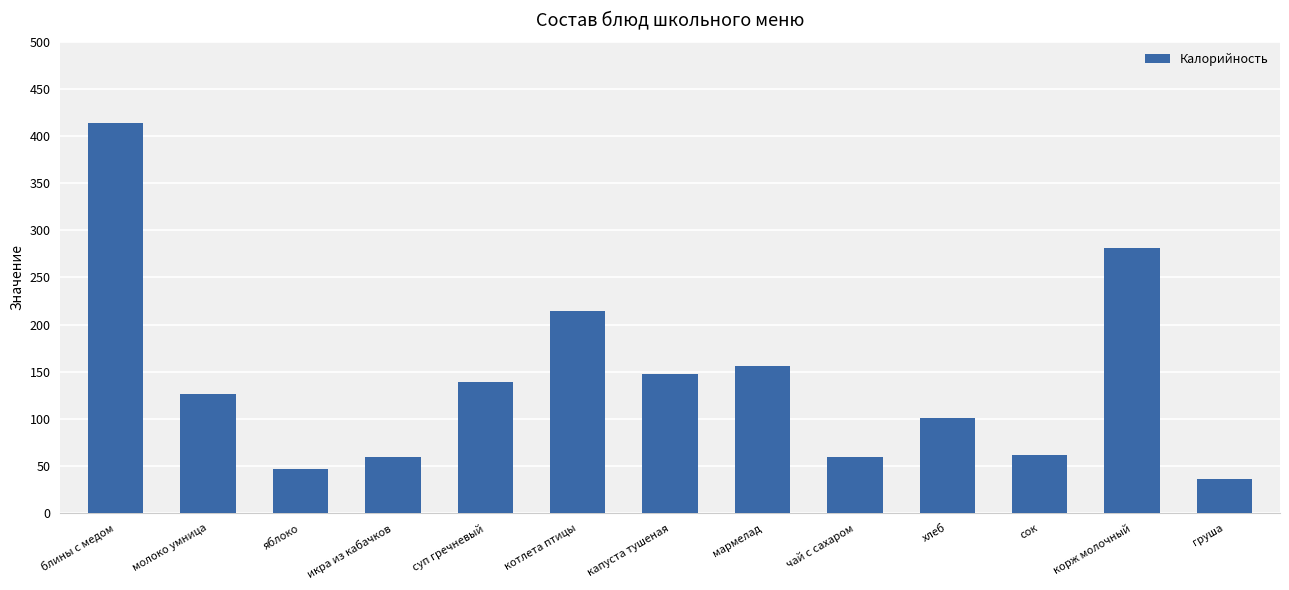

What is the sum of all values?

1844.9